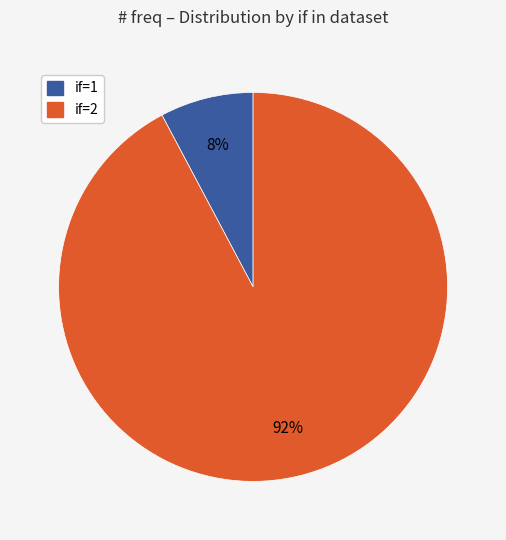

Rank the categories by value from lowest to highest.

if=1, if=2